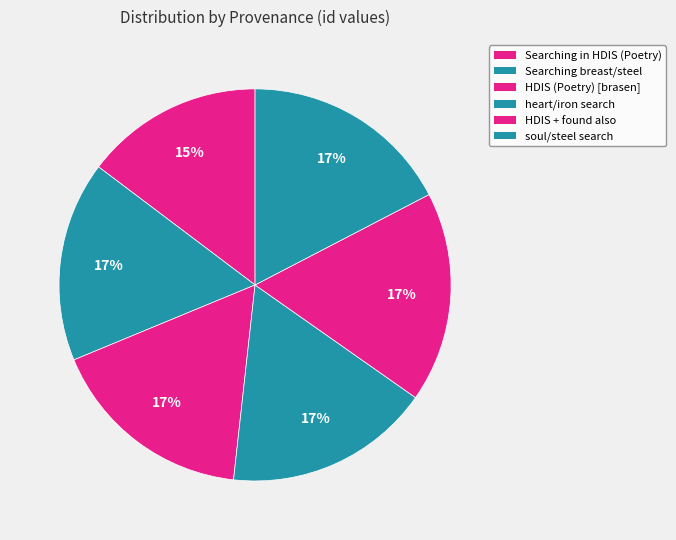

How many segments does this pie chart have?

6